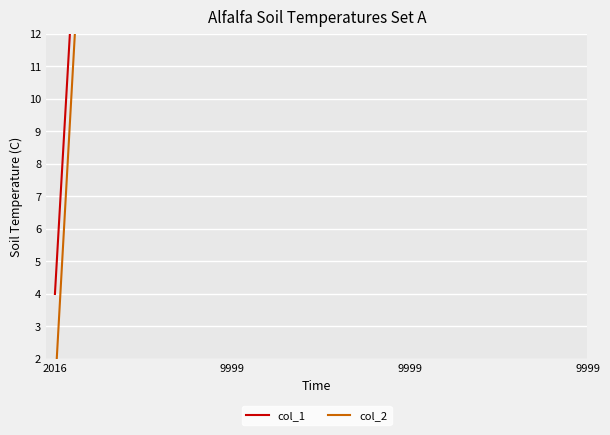

True or false: col_1 has more than 1 points higher than both neighbors.

False